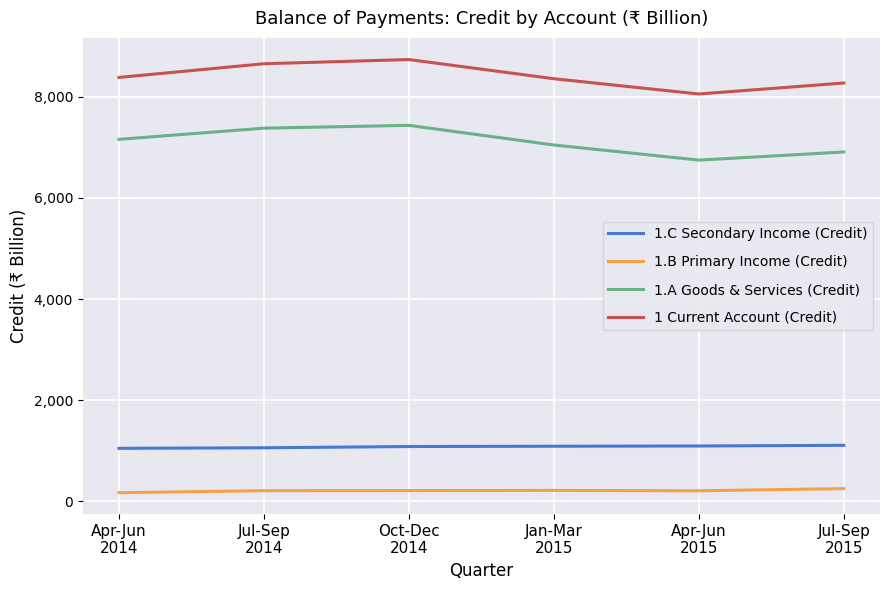

What are all the series names shown in the legend?

1.C Secondary Income (Credit), 1.B Primary Income (Credit), 1.A Goods & Services (Credit), 1 Current Account (Credit)